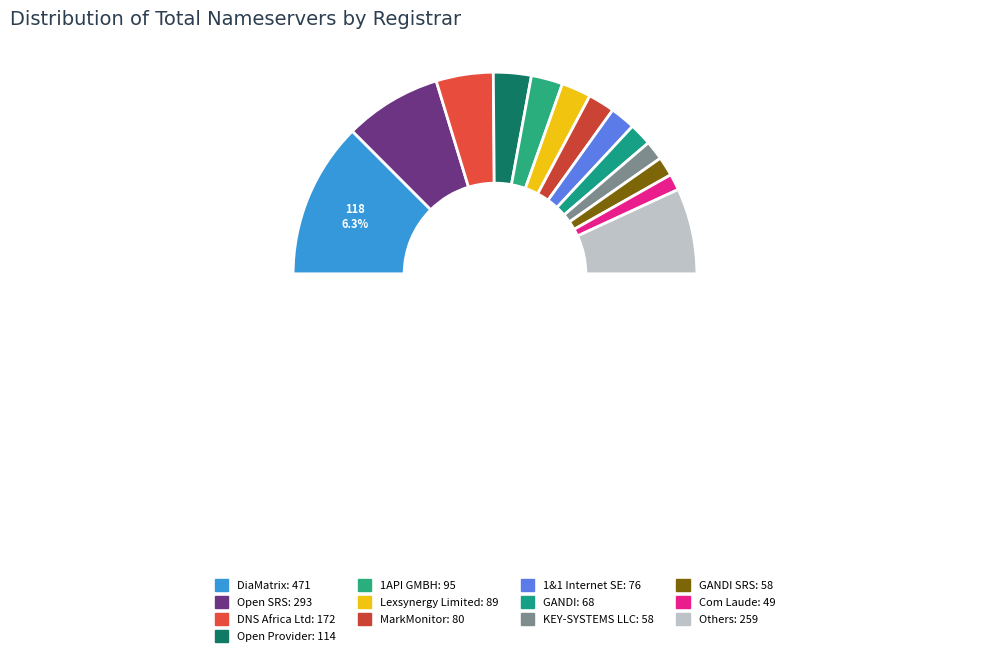

Does any single category account for the majority?

No